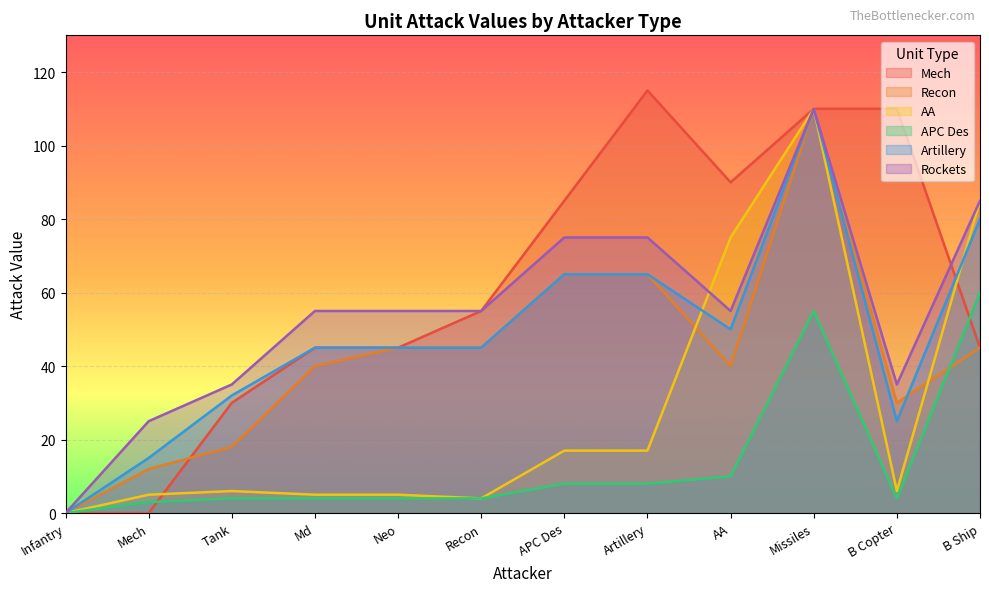

Is the value of APC Des at Recon greater than the value of AA at Mech?

No